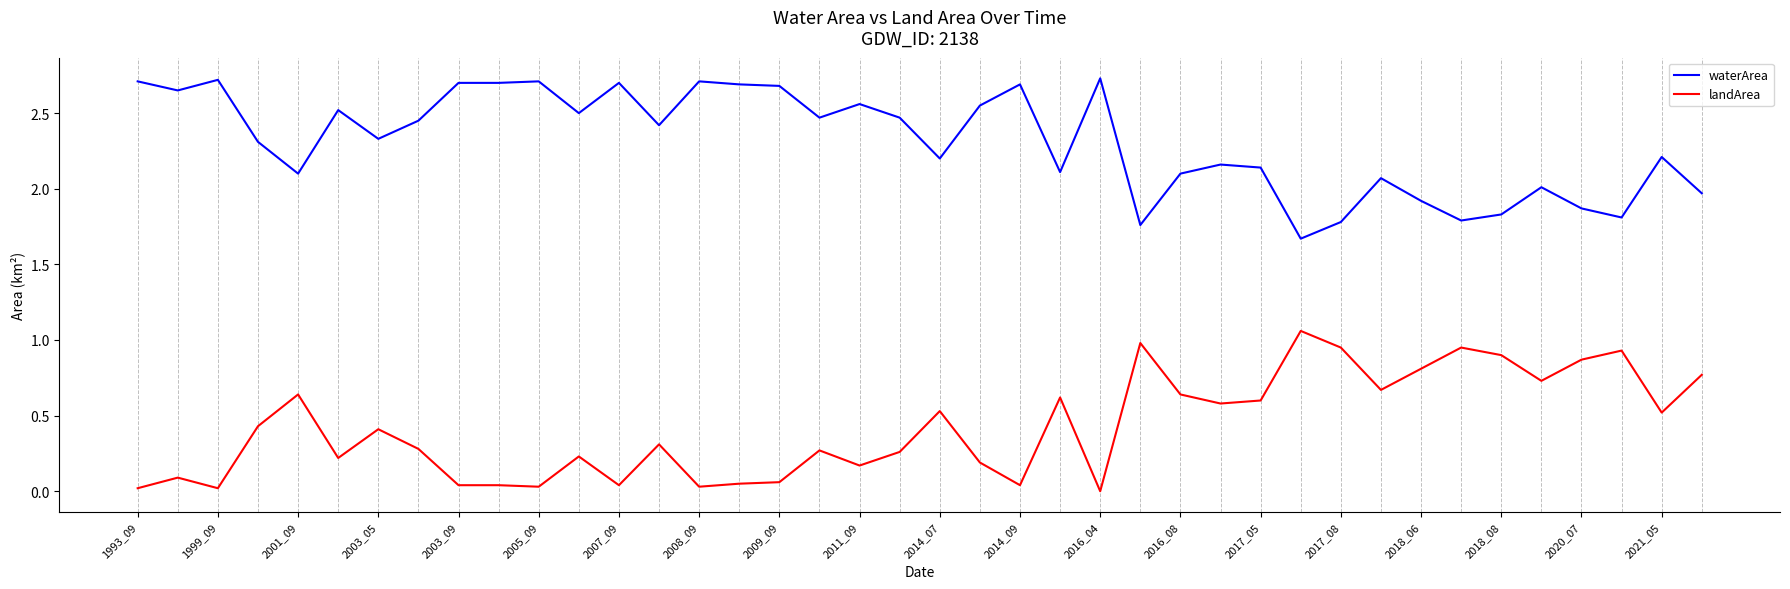

List the series in order of their peak value, highest first.

waterArea, landArea